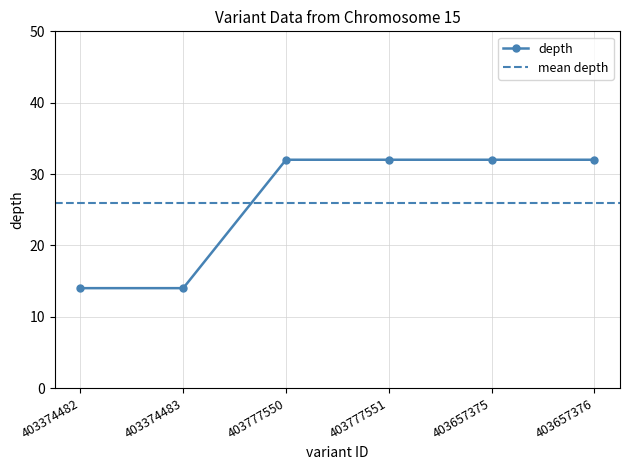

What is the sum of the values at 403777551 and 403374482?

46